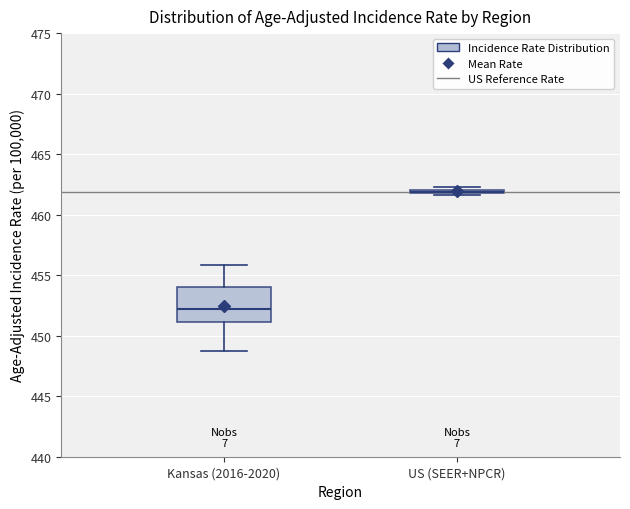

Reading left to right, transcribe this box plot: for each box, give where its median line is, the range the box spans, and where its two whiskers end, as read against the y-axis. The values are not printed on the chart, so give them approximately, as read against the axis.

Kansas (2016-2020): median 452.0, box 451.0 to 454.0, whiskers 448.5 to 456.0
US (SEER+NPCR): box collapsed to a line at 462.0, whiskers 461.5 to 462.5